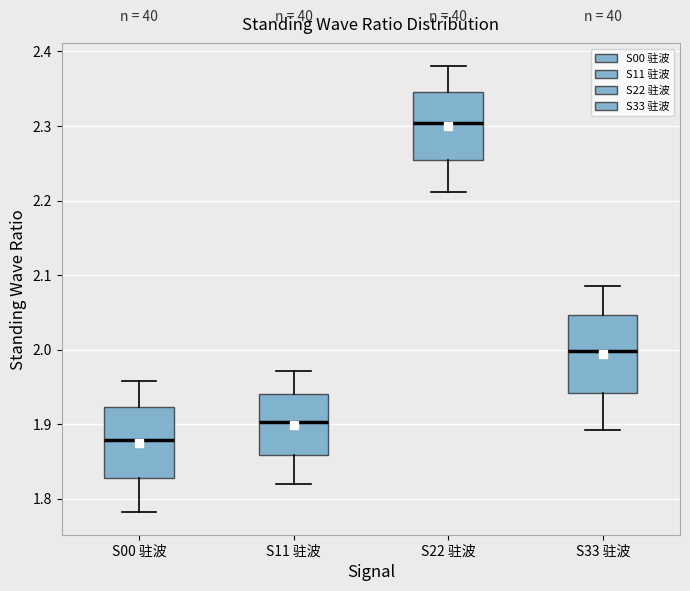

Reading left to right, read every box against the y-axis: the position of its median line, the range the box covers, and the ends of its whiskers. The values are not printed on the chart, so give them approximately, as read against the axis.

S00 驻波: median 1.88, box 1.83 to 1.92, whiskers 1.78 to 1.96
S11 驻波: median 1.90, box 1.86 to 1.94, whiskers 1.82 to 1.97
S22 驻波: median 2.30, box 2.25 to 2.35, whiskers 2.21 to 2.38
S33 驻波: median 2.00, box 1.94 to 2.05, whiskers 1.89 to 2.09